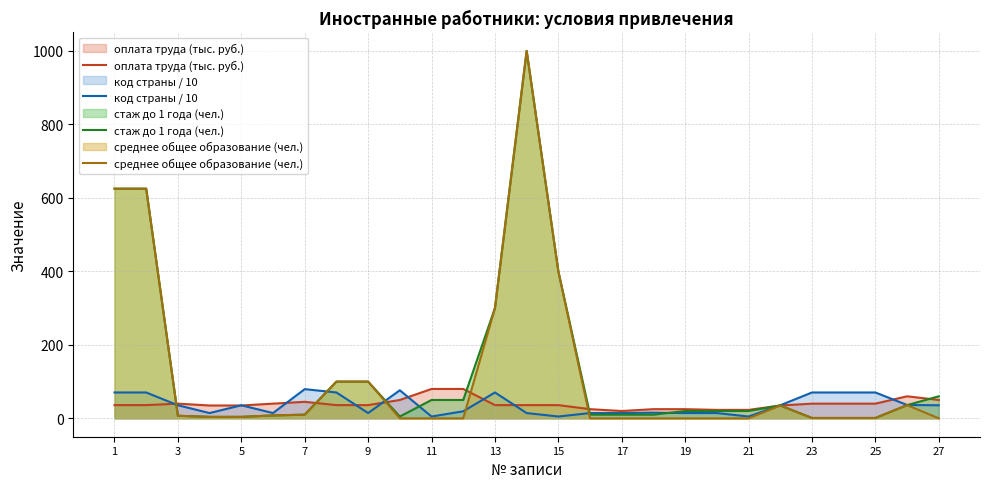

How many intersections are there between среднее общее образование (чел.) and код страны / 10?

5